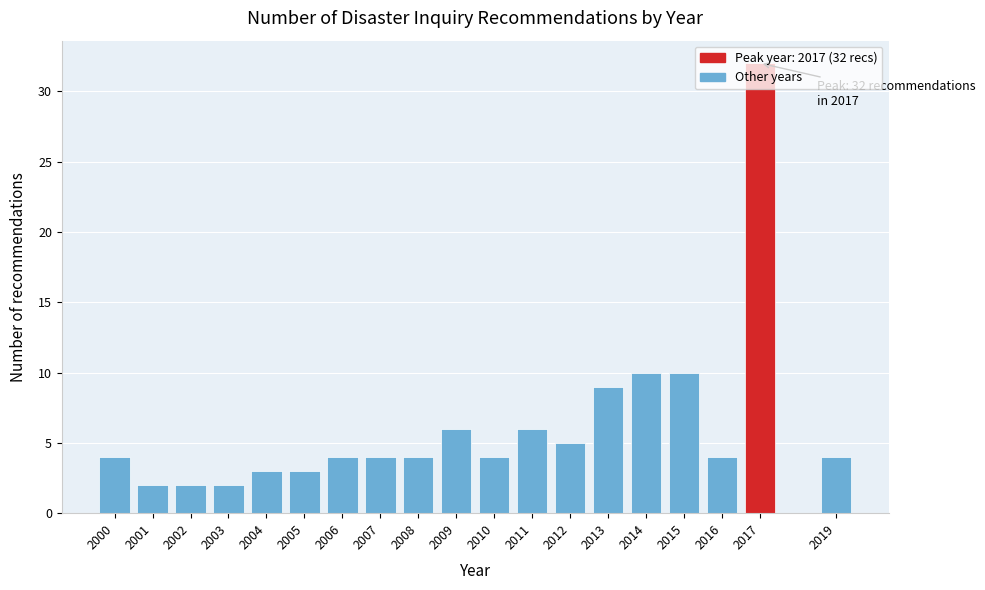

Is it true that the value at 2012 is 5?

True